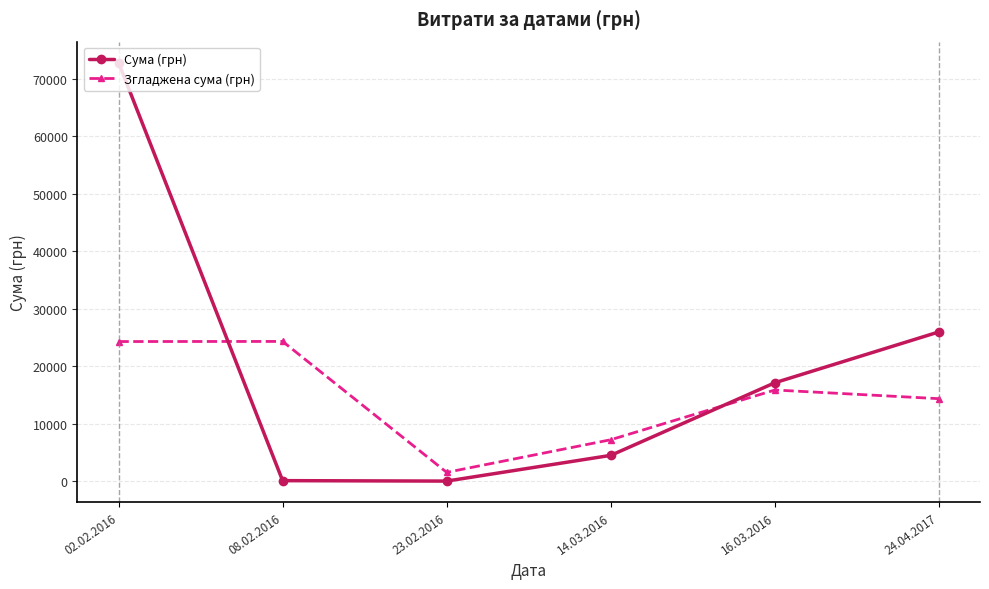

Where is the first local minimum for Згладжена сума (грн)?

23.02.2016